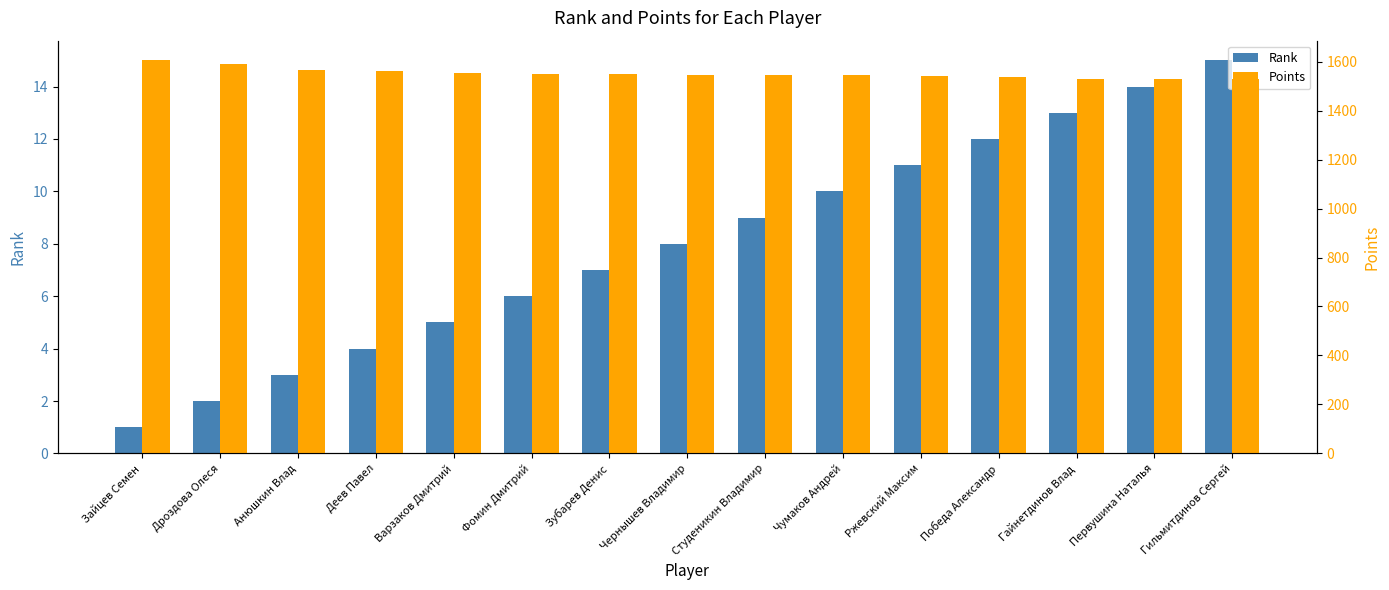

The Points series shows 1540 at Ржевский Максим. True or false?

True